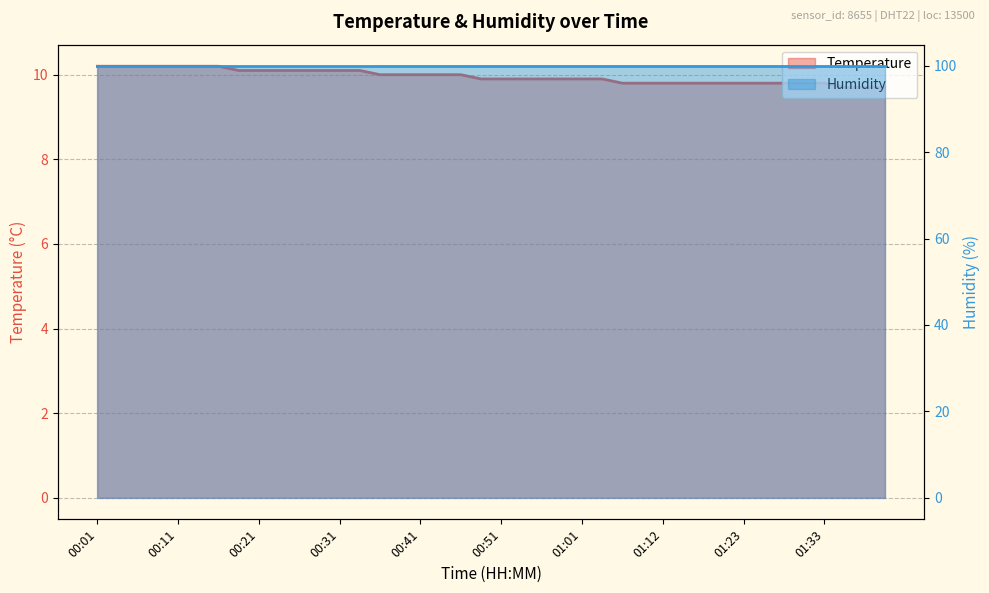

Which category has the highest value across all series?

00:01